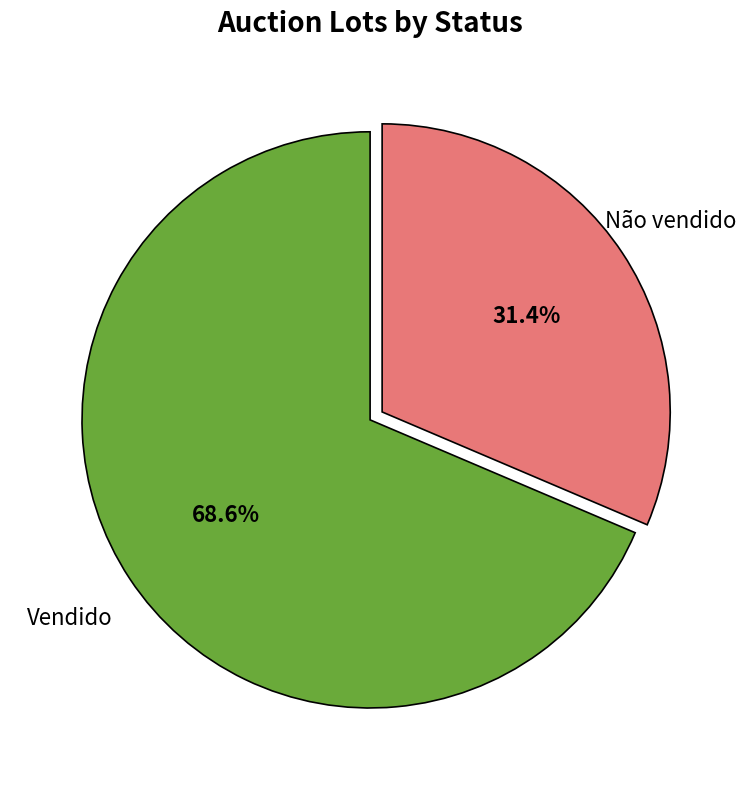

Does any single category account for the majority?

Yes